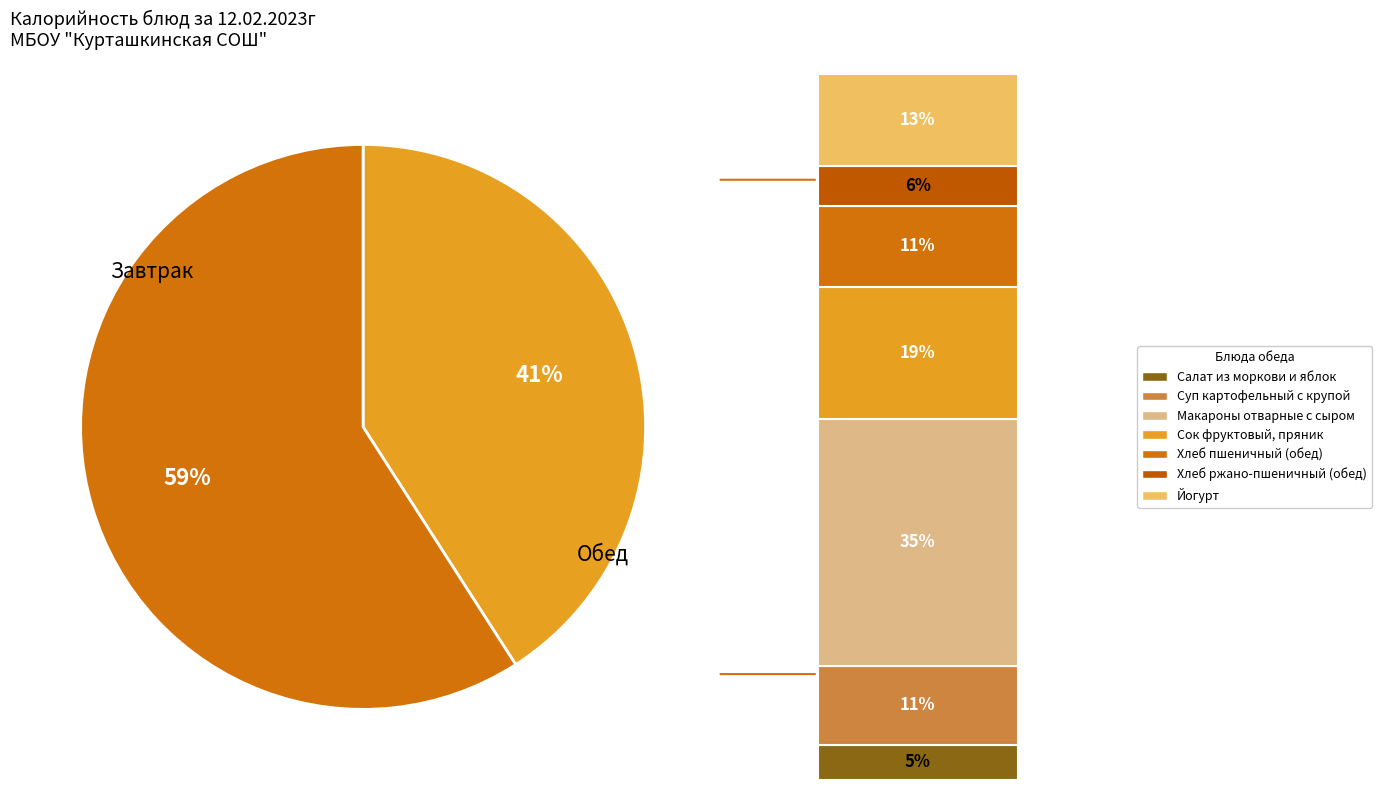

How many segments does this pie chart have?

2